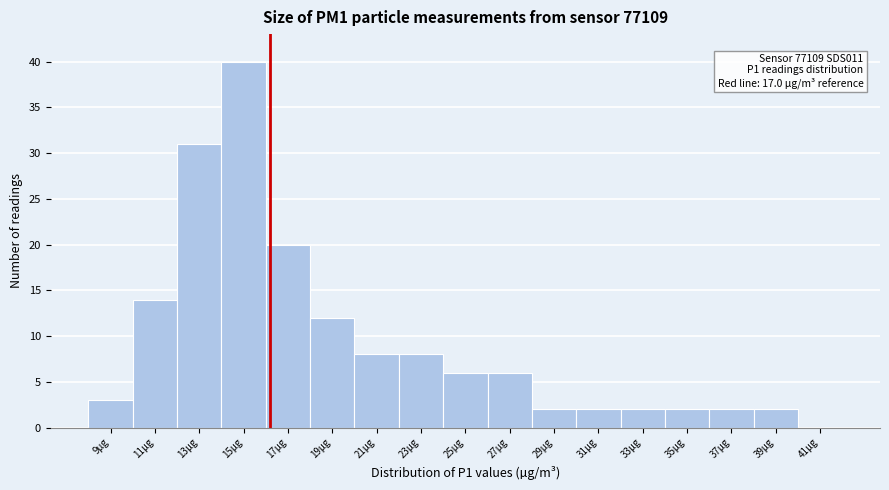

Reading left to right, extract all data points from this chart.

9µg=3	11µg=14	13µg=31	15µg=40	17µg=20	19µg=12	21µg=8	23µg=8	25µg=6	27µg=6	29µg=2	31µg=2	33µg=2	35µg=2	37µg=2	39µg=2	41µg=0